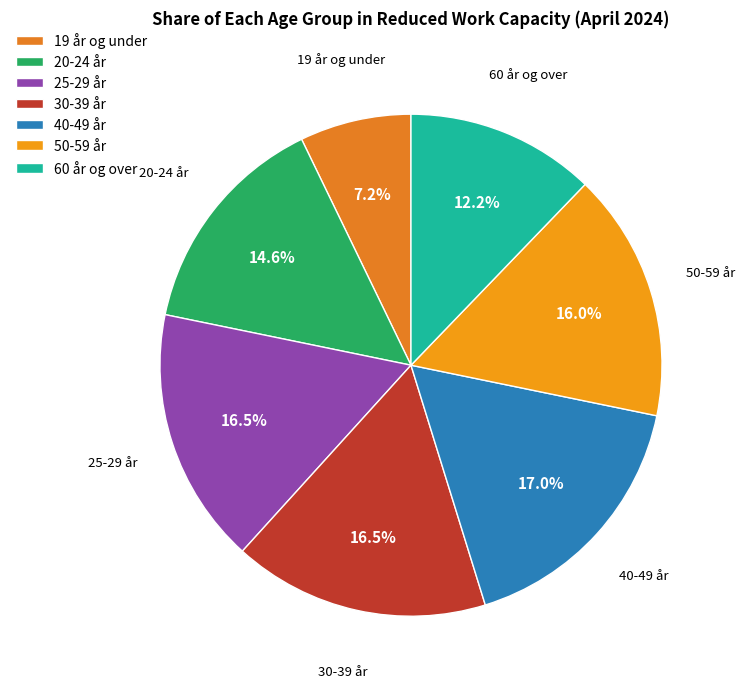

To the nearest percent, what is the combined percentage of 50-59 år and 20-24 år?

31%